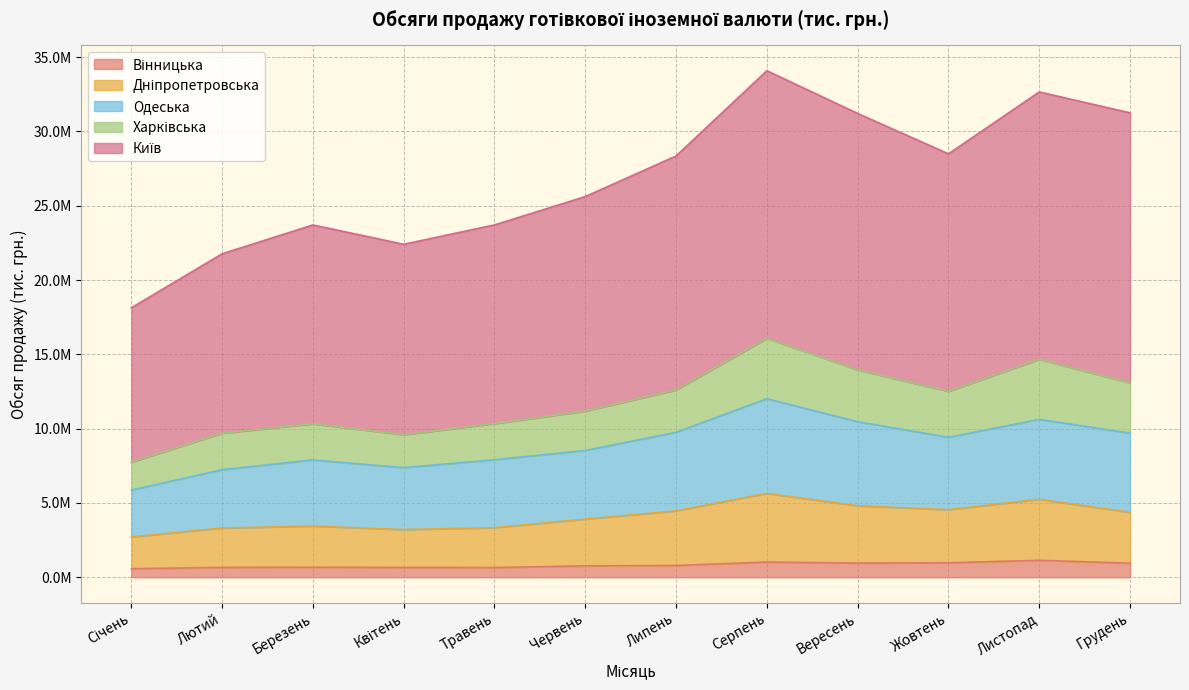

Is the value of Одеська at Квітень greater than the value of Вінницька at Серпень?

Yes